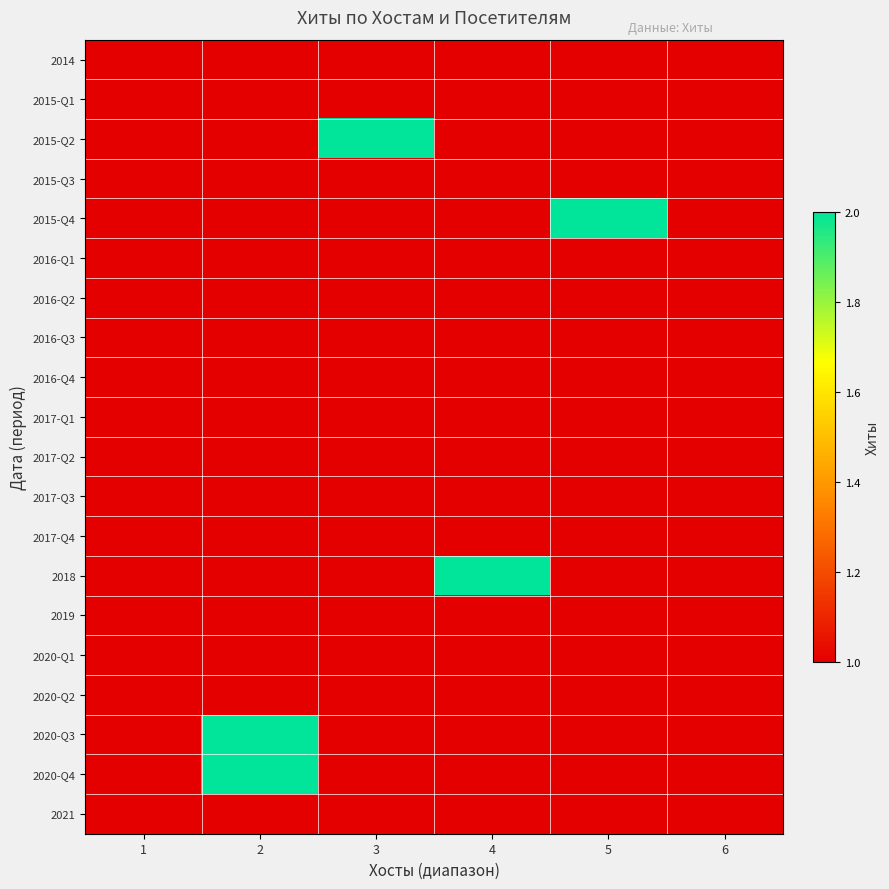

At 2, list the series in order from largest to smallest.

2020-Q3, 2020-Q4, 2014, 2015-Q1, 2015-Q2, 2015-Q3, 2015-Q4, 2016-Q1, 2016-Q2, 2016-Q3, 2016-Q4, 2017-Q1, 2017-Q2, 2017-Q3, 2017-Q4, 2018, 2019, 2020-Q1, 2020-Q2, 2021